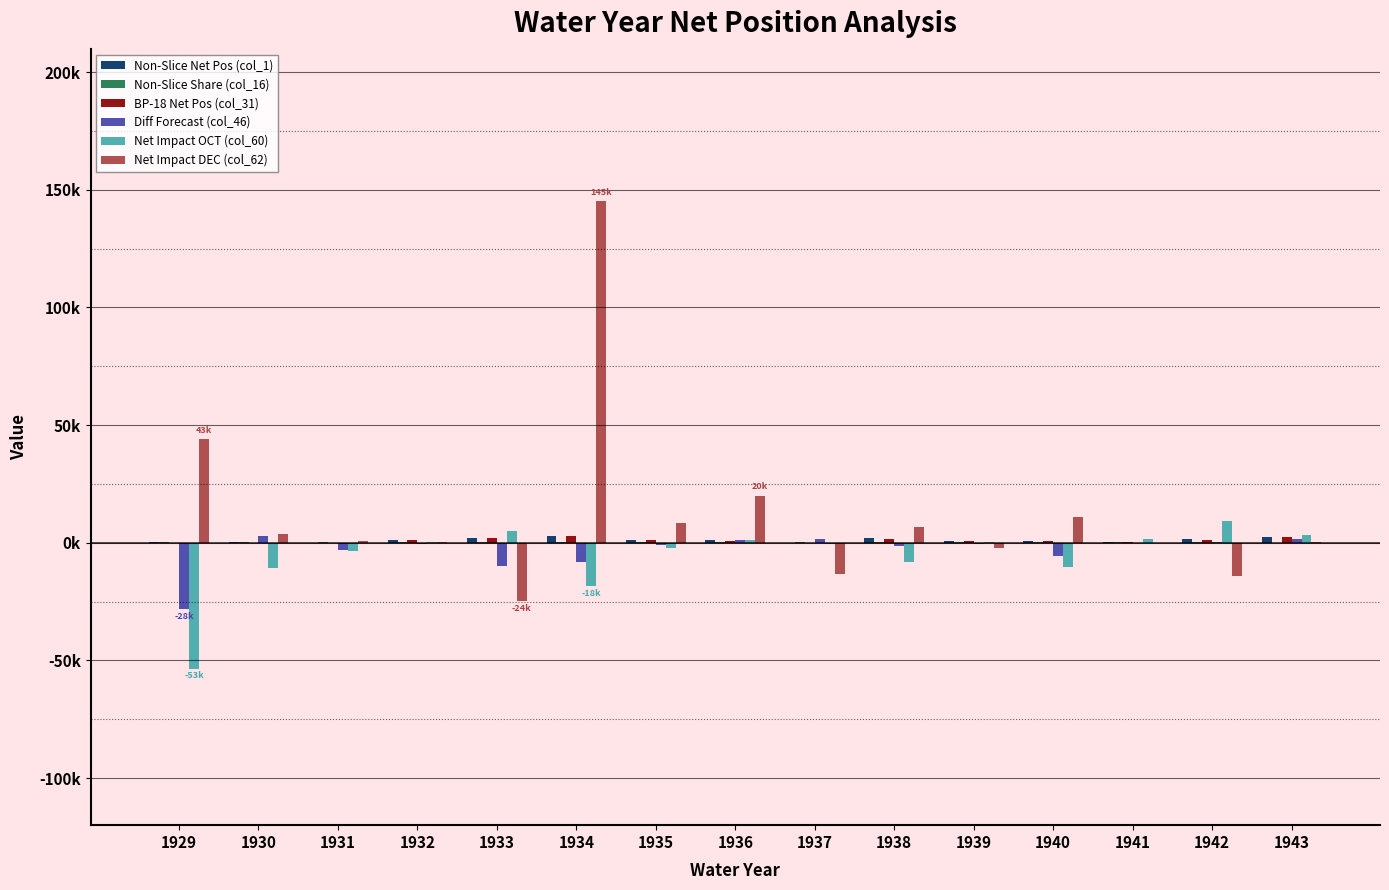

Does the chart contain stacked bars?

No